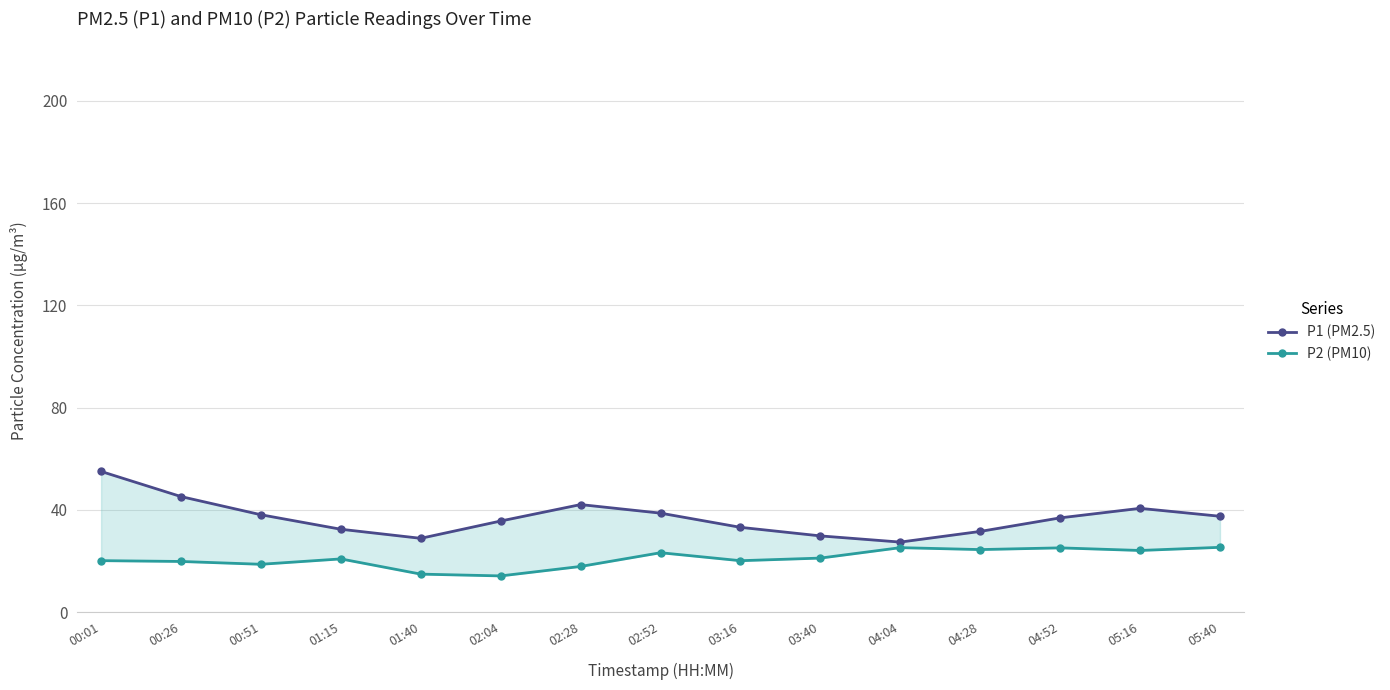

How many series are shown in this chart?

2